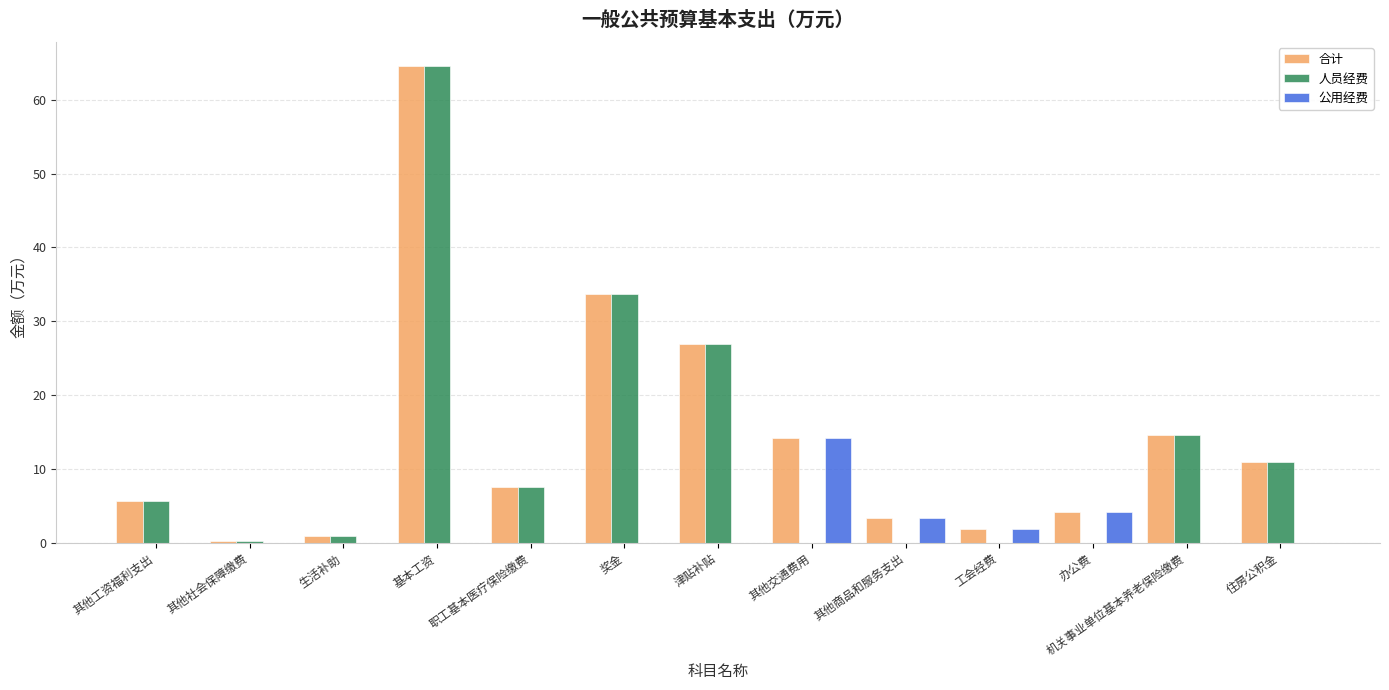

How many groups of bars are there?

13